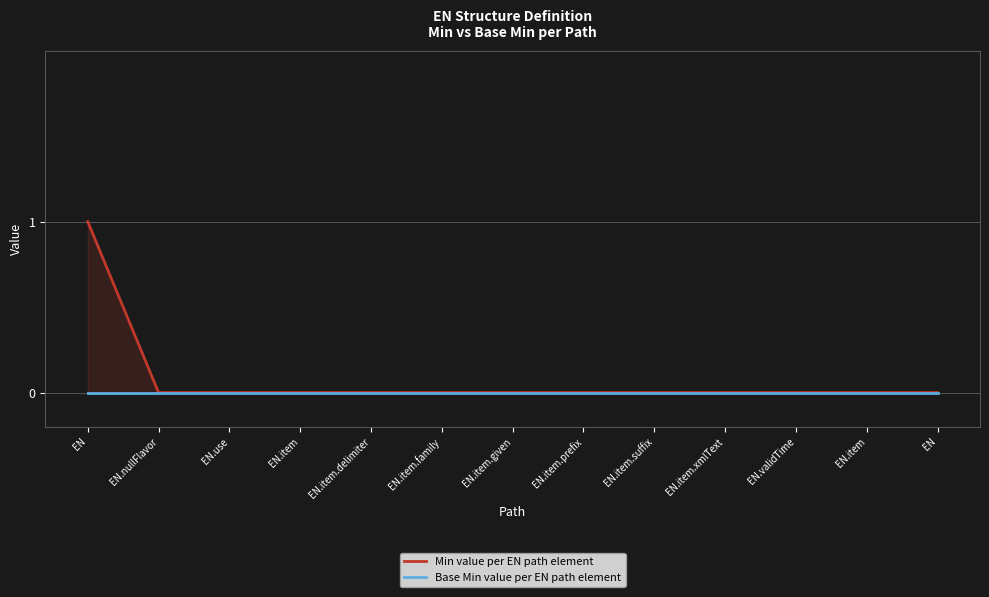

Reading left to right, what are all the values shown in this chart?

Min value per EN path element: EN=1	EN.nullFlavor=0	EN.use=0	EN.item=0	EN.item.delimiter=0	EN.item.family=0	EN.item.given=0	EN.item.prefix=0	EN.item.suffix=0	EN.item.xmlText=0	EN.validTime=0	EN.item=0	EN=0
Base Min value per EN path element: EN=0	EN.nullFlavor=0	EN.use=0	EN.item=0	EN.item.delimiter=0	EN.item.family=0	EN.item.given=0	EN.item.prefix=0	EN.item.suffix=0	EN.item.xmlText=0	EN.validTime=0	EN.item=0	EN=0